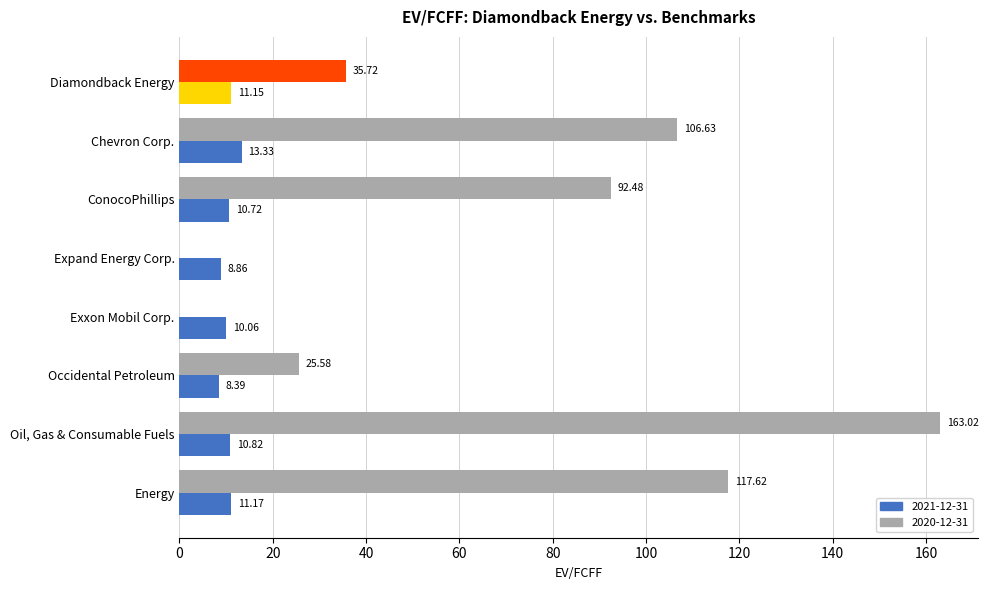

Which category has the highest value in the 2021-12-31 series?

Chevron Corp.